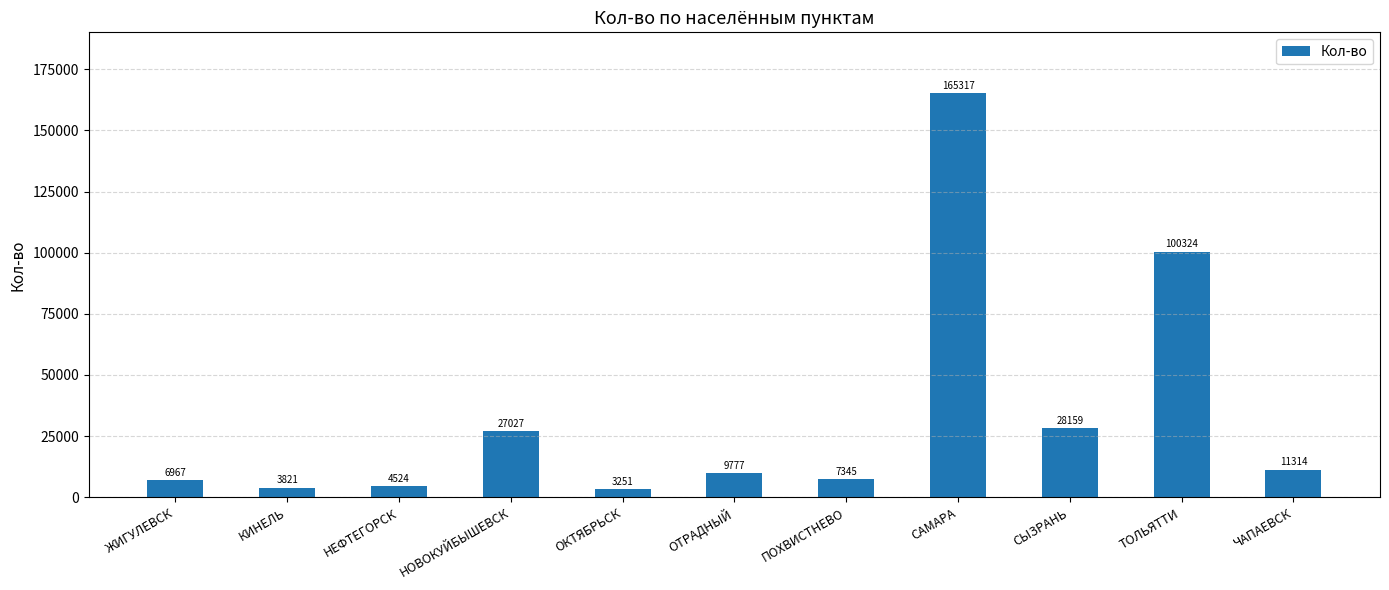

What is the difference between the values at ЖИГУЛЕВСК and ОТРАДНЫЙ?

2810